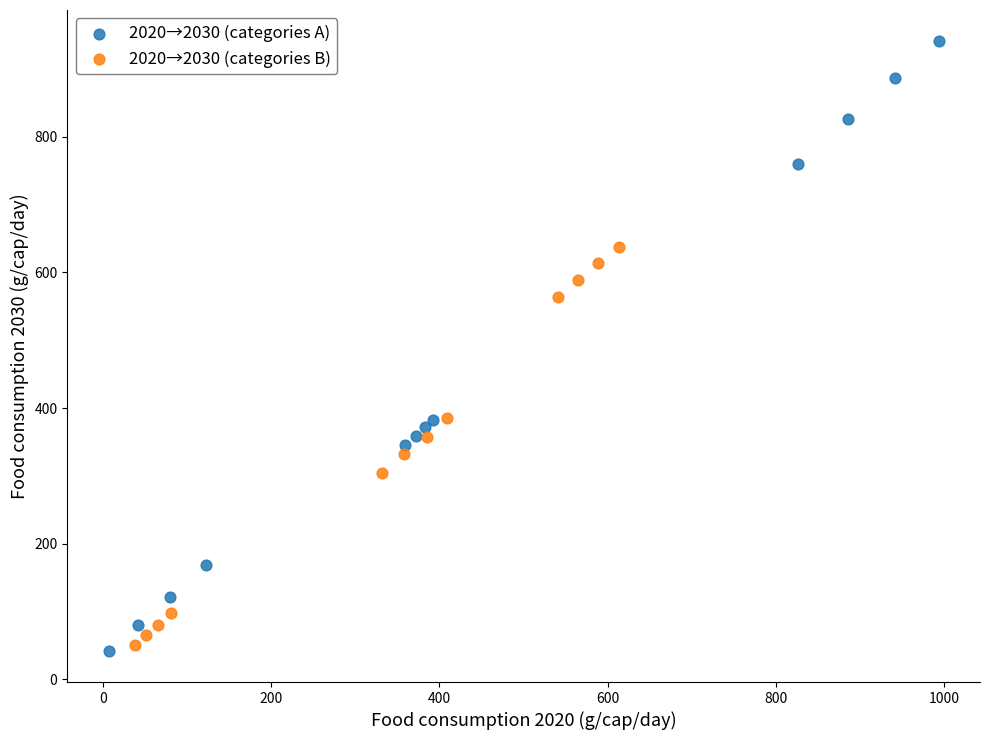

Which series reaches the maximum Y coordinate?

2020→2030 (categories A)